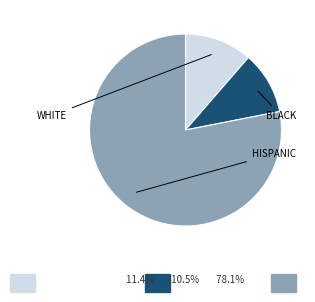

Does any single category account for the majority?

Yes